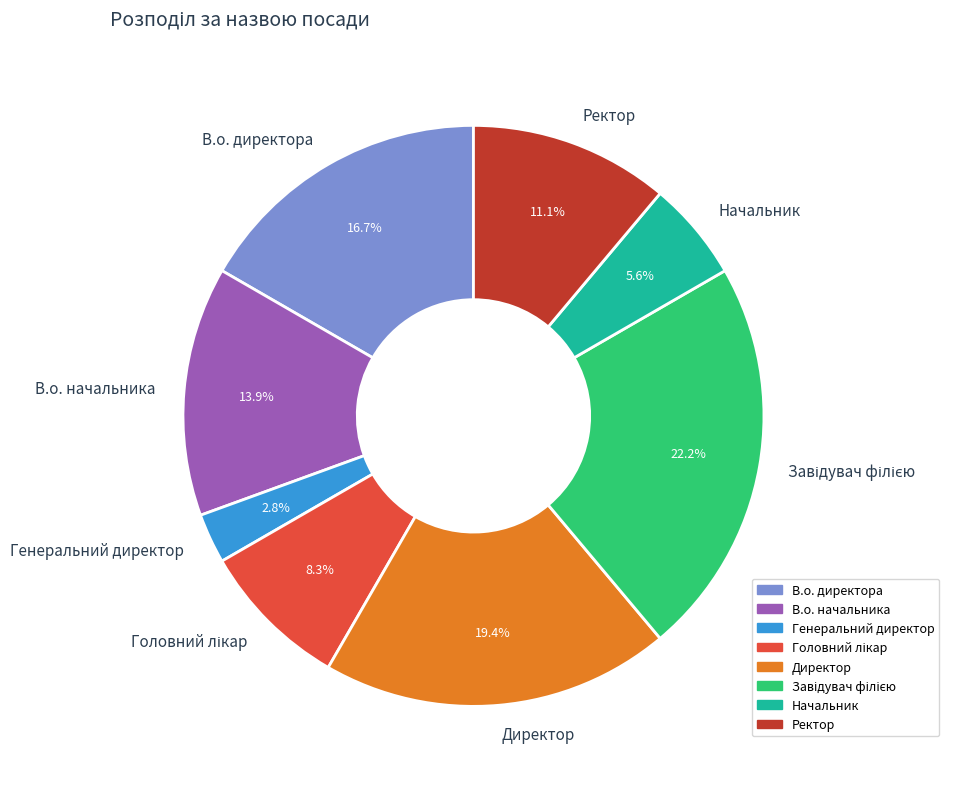

What percentage is the В.о. директора slice, to the nearest percent?

17%